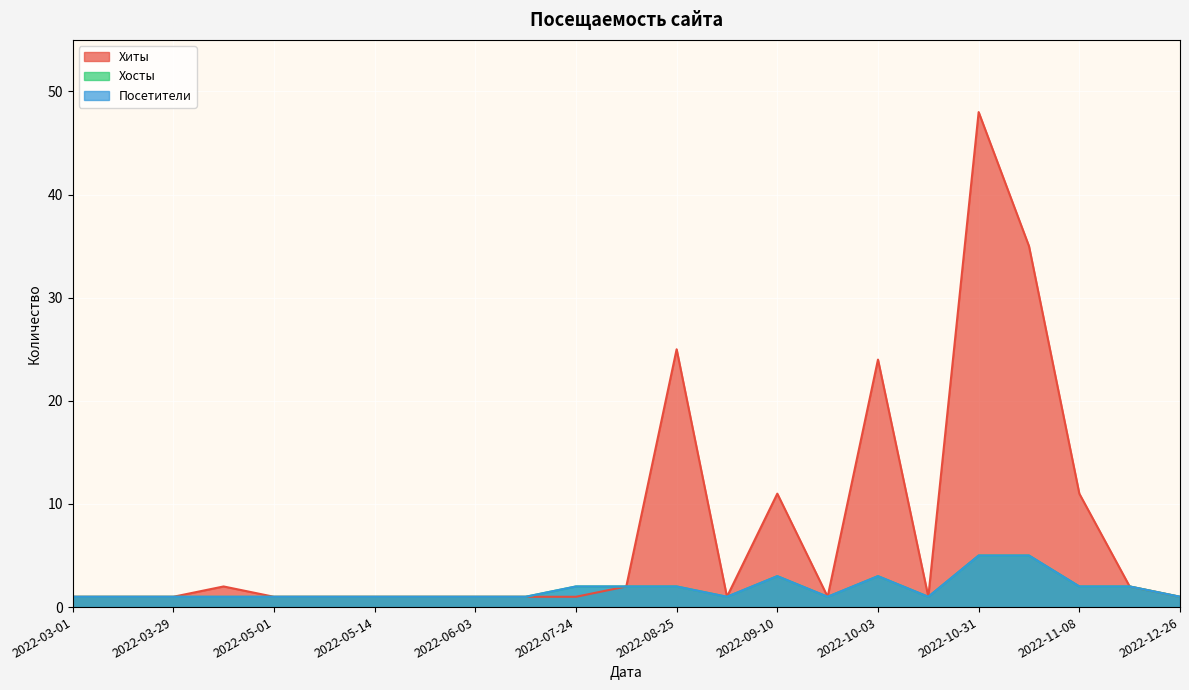

Reading left to right, list all the values displayed in this chart.

Хиты: 2022-03-01=1	2022-03-12=1	2022-03-29=1	2022-04-10=2	2022-05-01=1	2022-05-12=1	2022-05-14=1	2022-05-20=1	2022-06-03=1	2022-07-06=1	2022-07-24=1	2022-08-08=2	2022-08-25=25	2022-09-03=1	2022-09-10=11	2022-09-28=1	2022-10-03=24	2022-10-13=1	2022-10-31=48	2022-11-07=35	2022-11-08=11	2022-11-24=2	2022-12-26=1
Хосты: 2022-03-01=1	2022-03-12=1	2022-03-29=1	2022-04-10=1	2022-05-01=1	2022-05-12=1	2022-05-14=1	2022-05-20=1	2022-06-03=1	2022-07-06=1	2022-07-24=2	2022-08-08=2	2022-08-25=2	2022-09-03=1	2022-09-10=3	2022-09-28=1	2022-10-03=3	2022-10-13=1	2022-10-31=5	2022-11-07=5	2022-11-08=2	2022-11-24=2	2022-12-26=1
Посетители: 2022-03-01=1	2022-03-12=1	2022-03-29=1	2022-04-10=1	2022-05-01=1	2022-05-12=1	2022-05-14=1	2022-05-20=1	2022-06-03=1	2022-07-06=1	2022-07-24=2	2022-08-08=2	2022-08-25=2	2022-09-03=1	2022-09-10=3	2022-09-28=1	2022-10-03=3	2022-10-13=1	2022-10-31=5	2022-11-07=5	2022-11-08=2	2022-11-24=2	2022-12-26=1